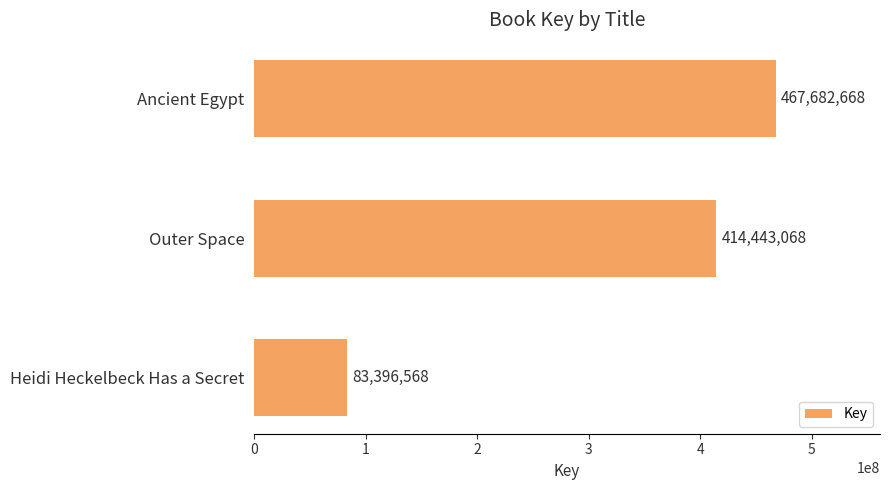

True or false: the data shows 414443068 at Outer Space.

True